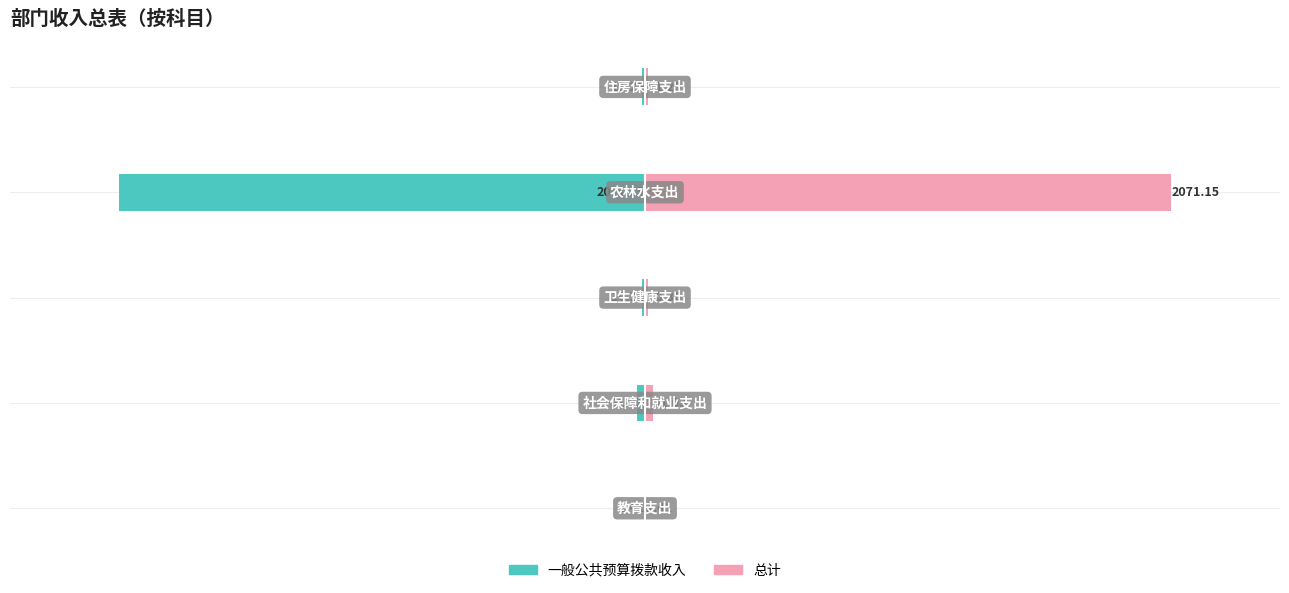

The value of 总计 at 4 is 11.3. True or false?

True